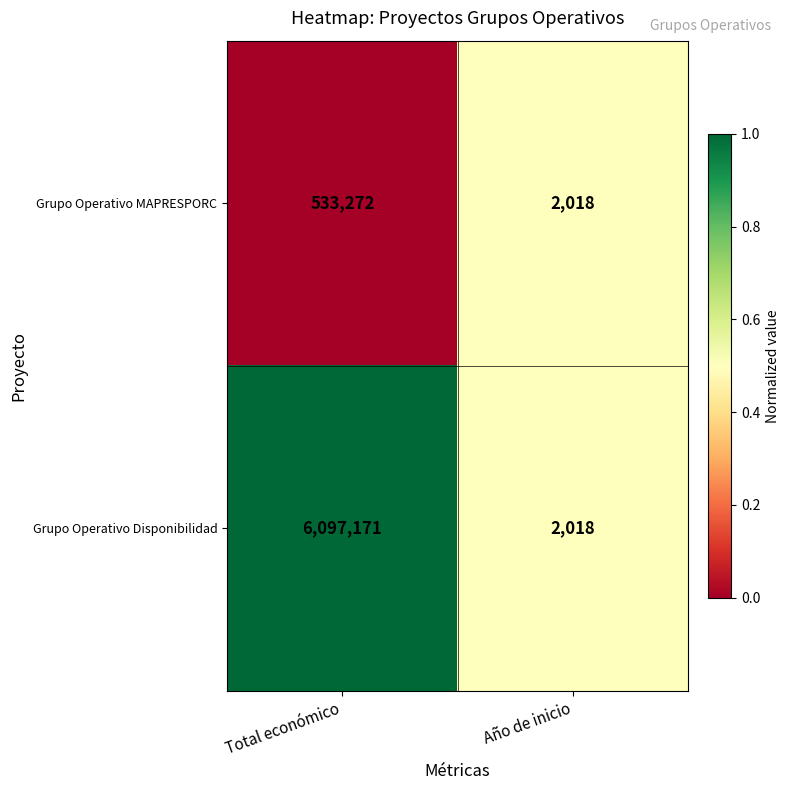

How many data points does each series have?

2